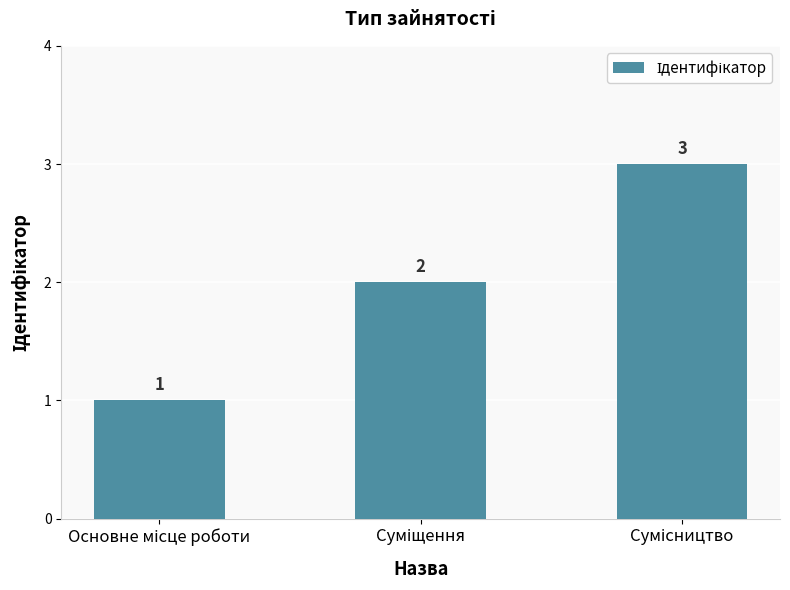

What is the greatest value displayed?

3